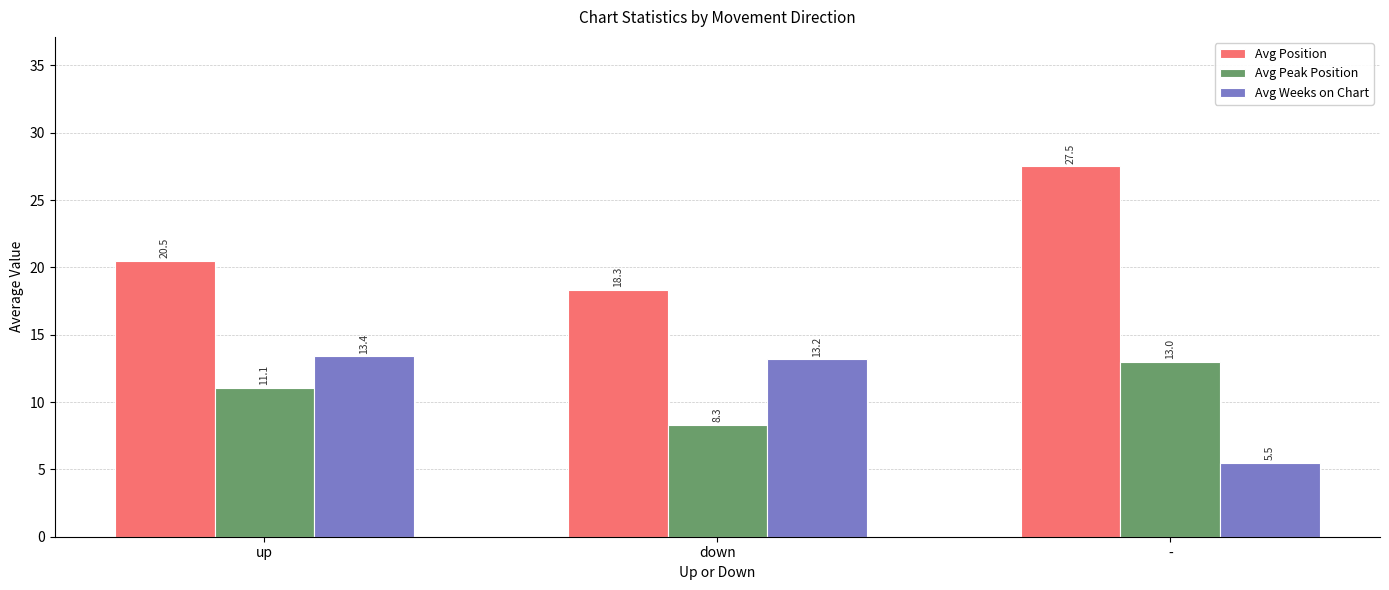

Rank the series at down from lowest to highest value.

Avg Peak Position, Avg Weeks on Chart, Avg Position